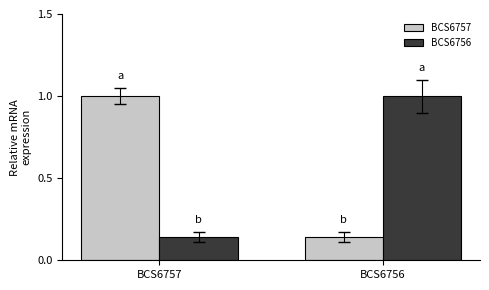

Is the value of BCS6757 at BCS6756 greater than the value of BCS6756 at BCS6756?

No